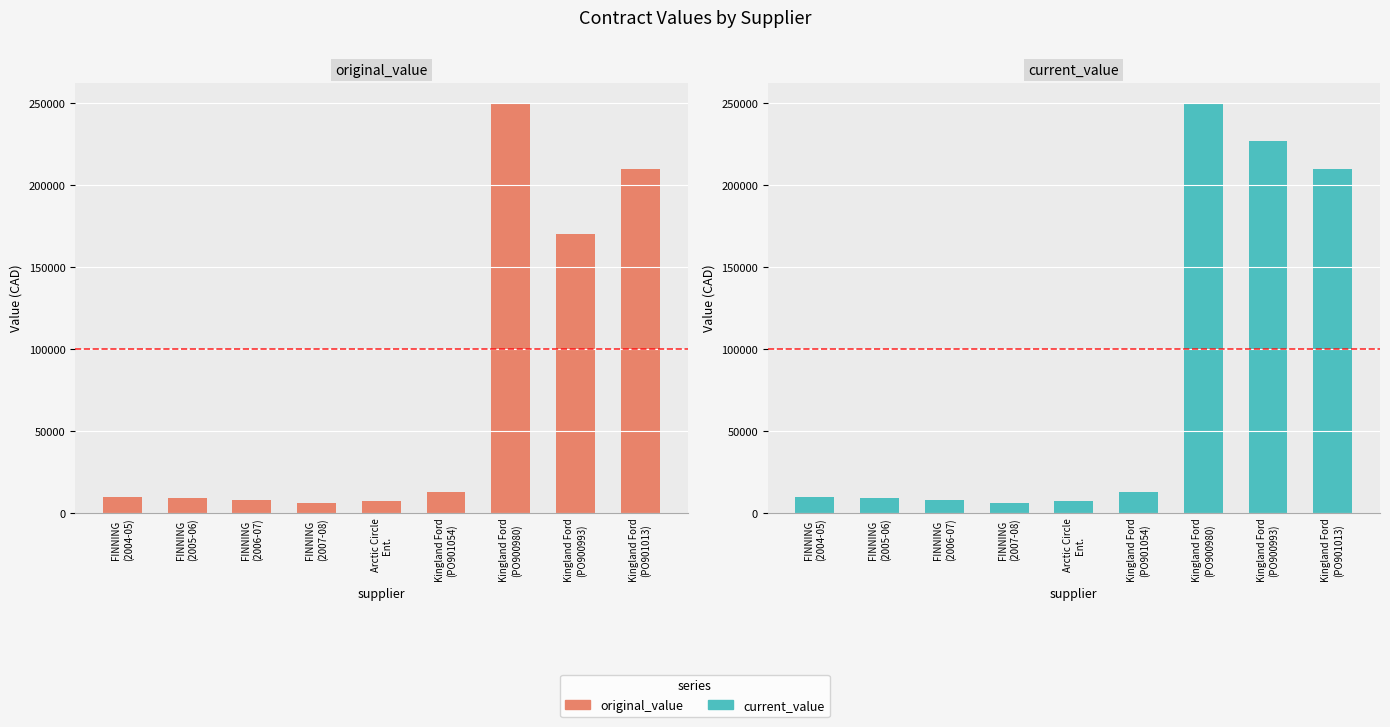

What is the sum of the original_value values at FINNING
(2005-06) and FINNING
(2006-07)?

17351.7